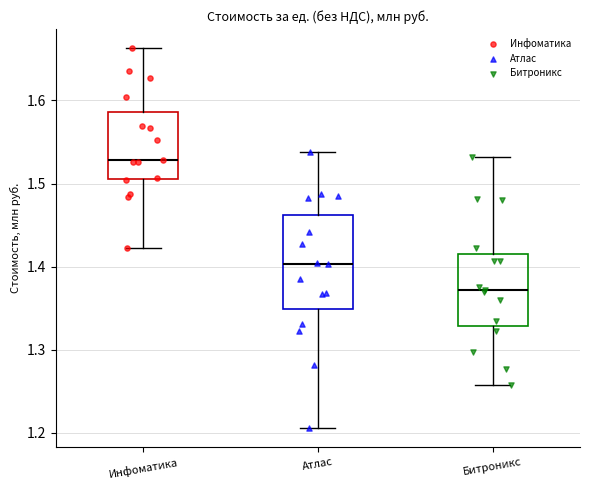

Reading left to right, read every box against the y-axis: the position of its median line, the range the box covers, and the ends of its whiskers. The values are not printed on the chart, so give them approximately, as read against the axis.

Инфоматика: median 1.53, box 1.51 to 1.59, whiskers 1.42 to 1.66
Атлас: median 1.40, box 1.35 to 1.46, whiskers 1.21 to 1.54
Битроникс: median 1.37, box 1.33 to 1.41, whiskers 1.26 to 1.53